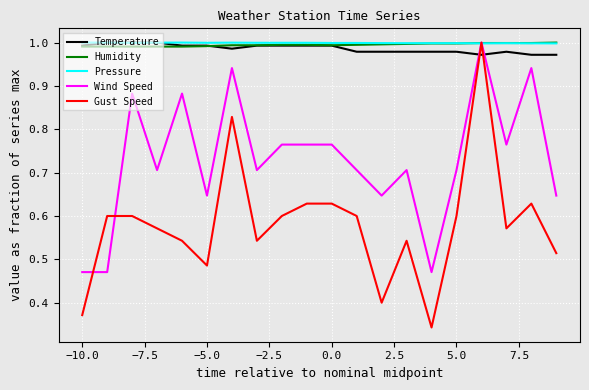

True or false: Gust Speed and Temperature cross at least once.

True